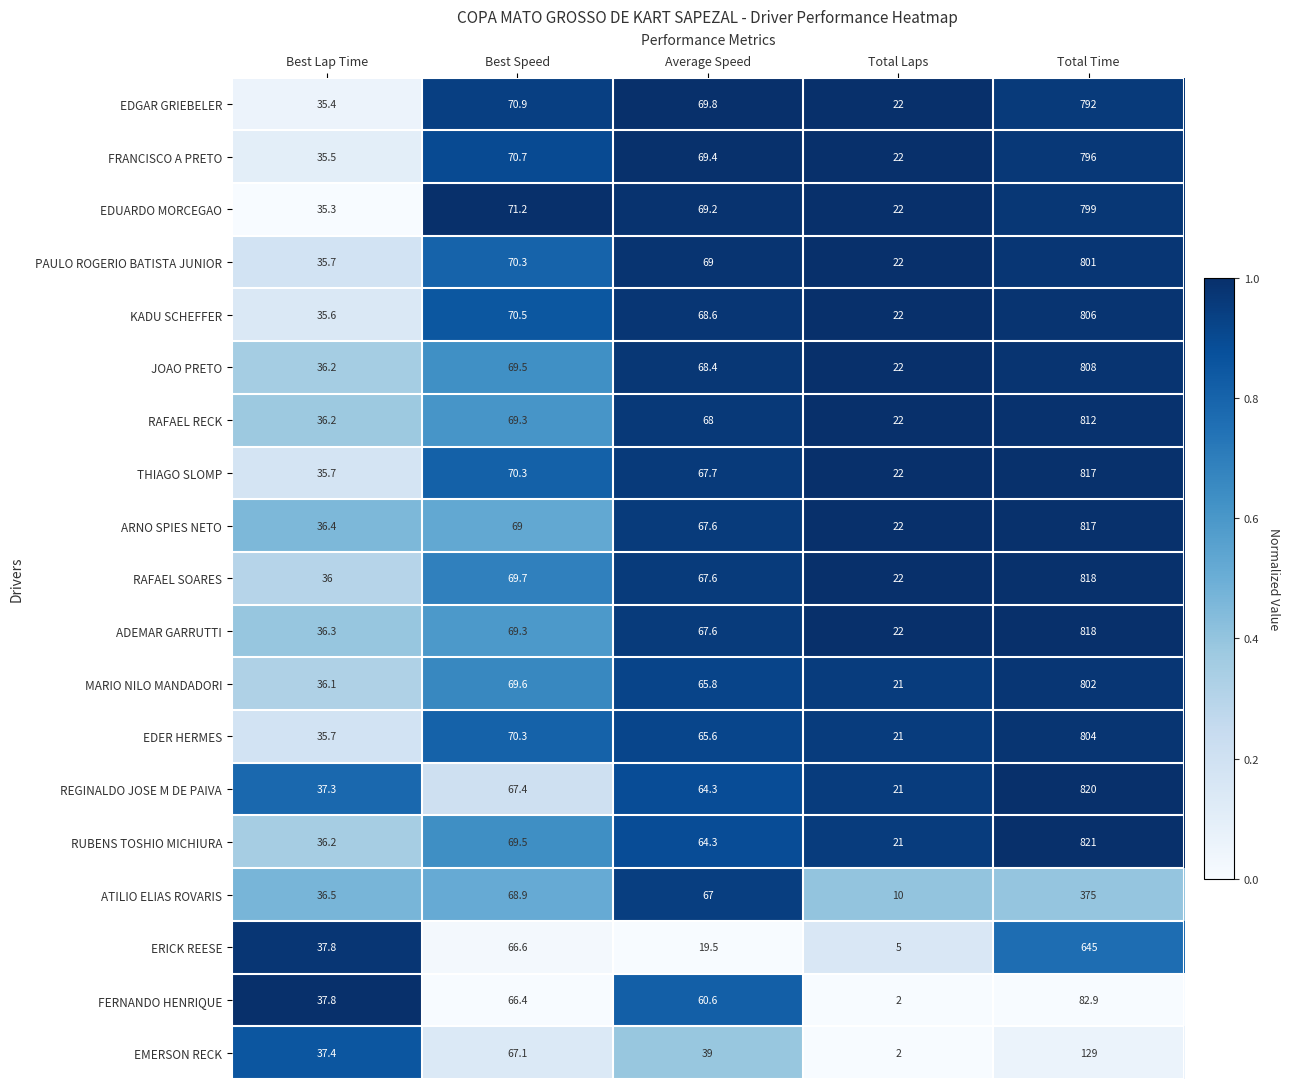

What is the sum of the EDER HERMES values at Best Lap Time and Total Time?

839.7